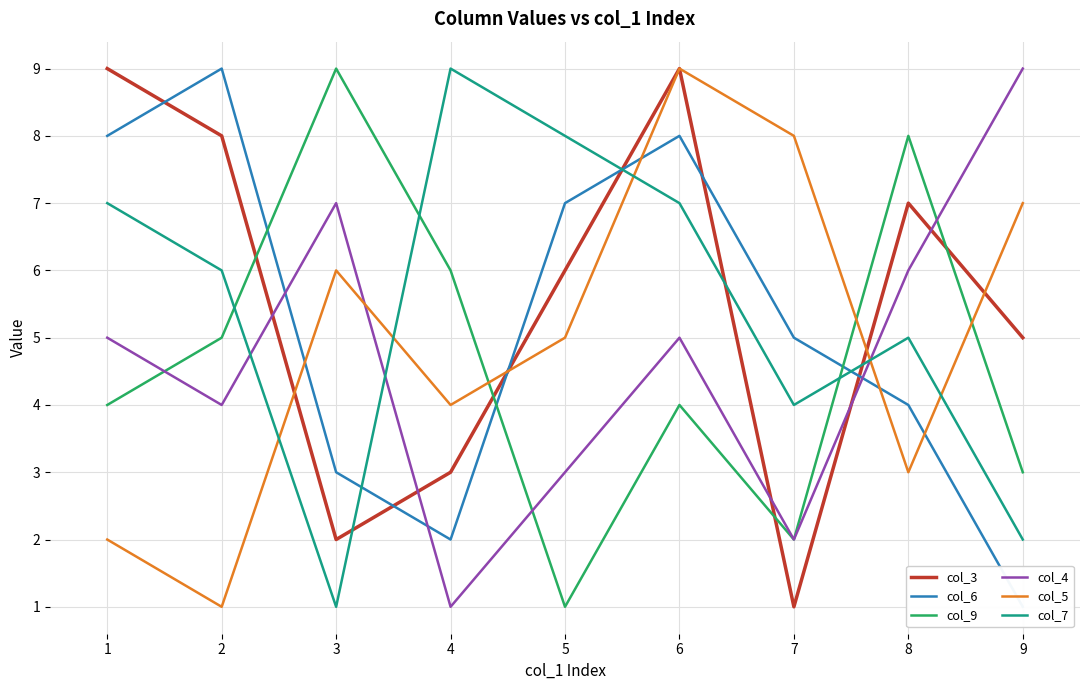

Between 2 and 8, which is larger?

2